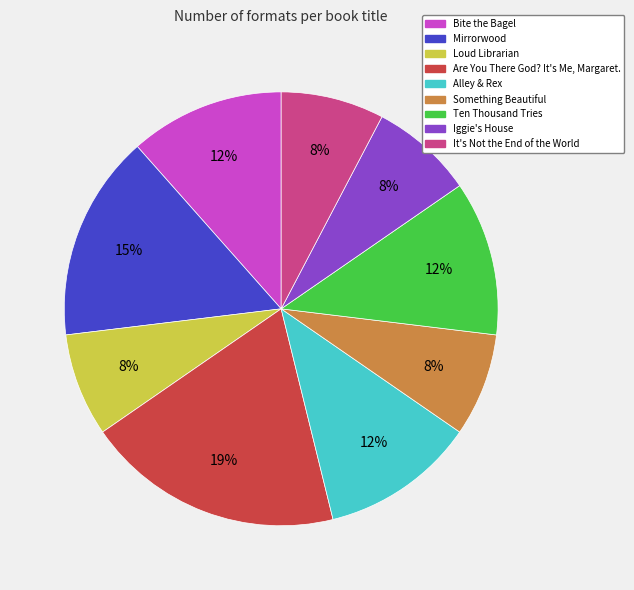

Does Ten Thousand Tries account for over 50% of the chart?

No